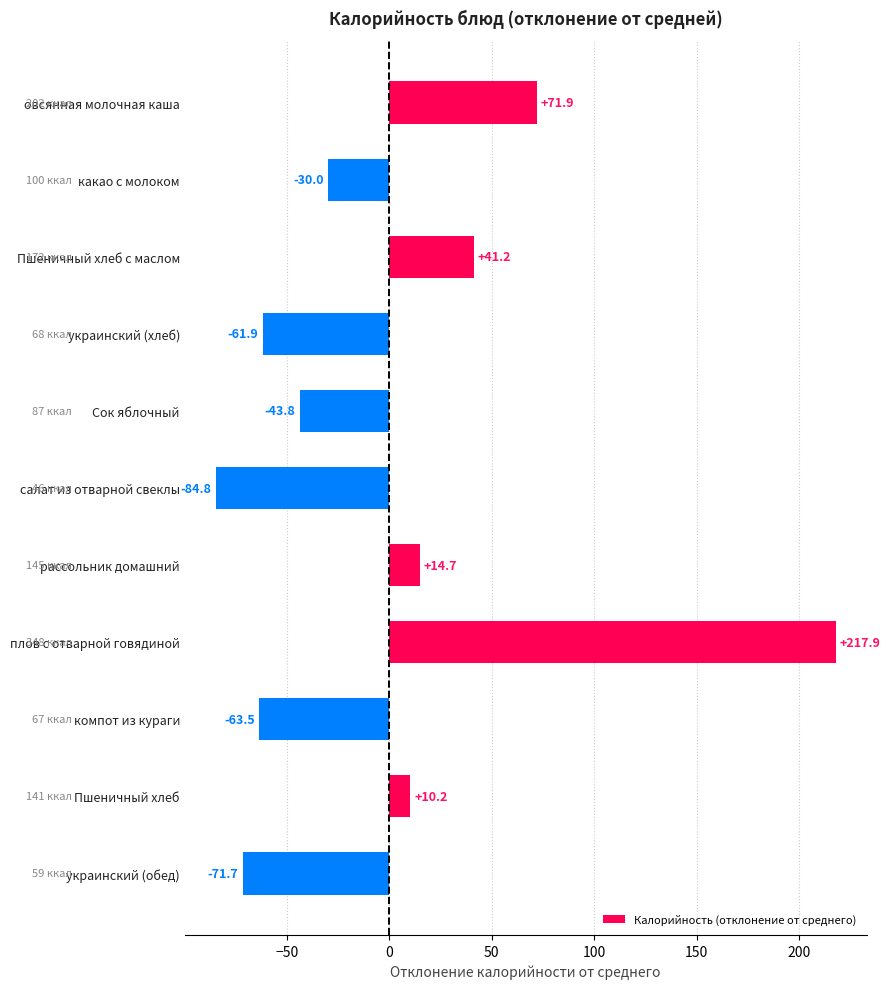

Where is the data nearest to the value 66?

овсянная молочная каша